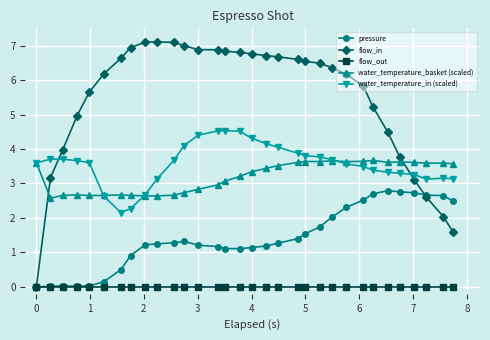

What is the value of the water_temperature_basket (scaled) point at the 15th from the left?

3.1